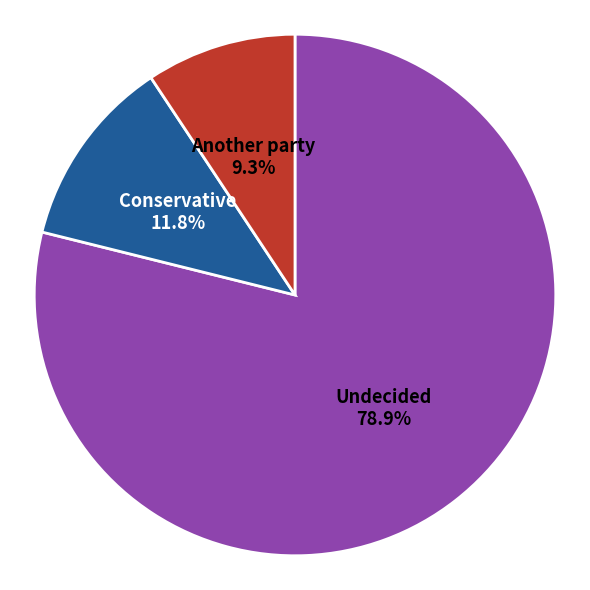

How many segments does this pie chart have?

3